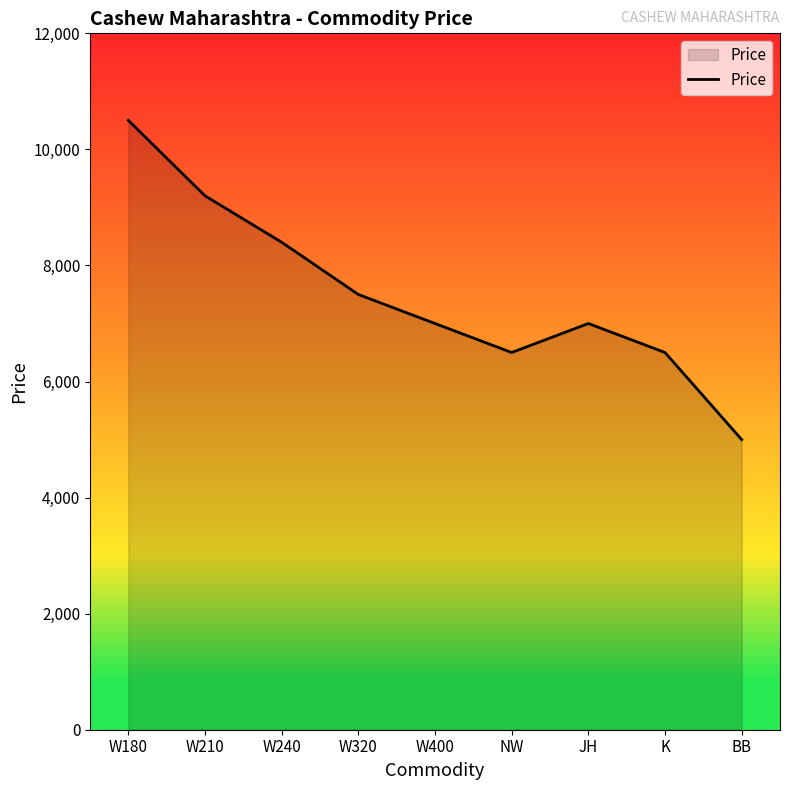

Is it true that the value at JH is 9594?

False